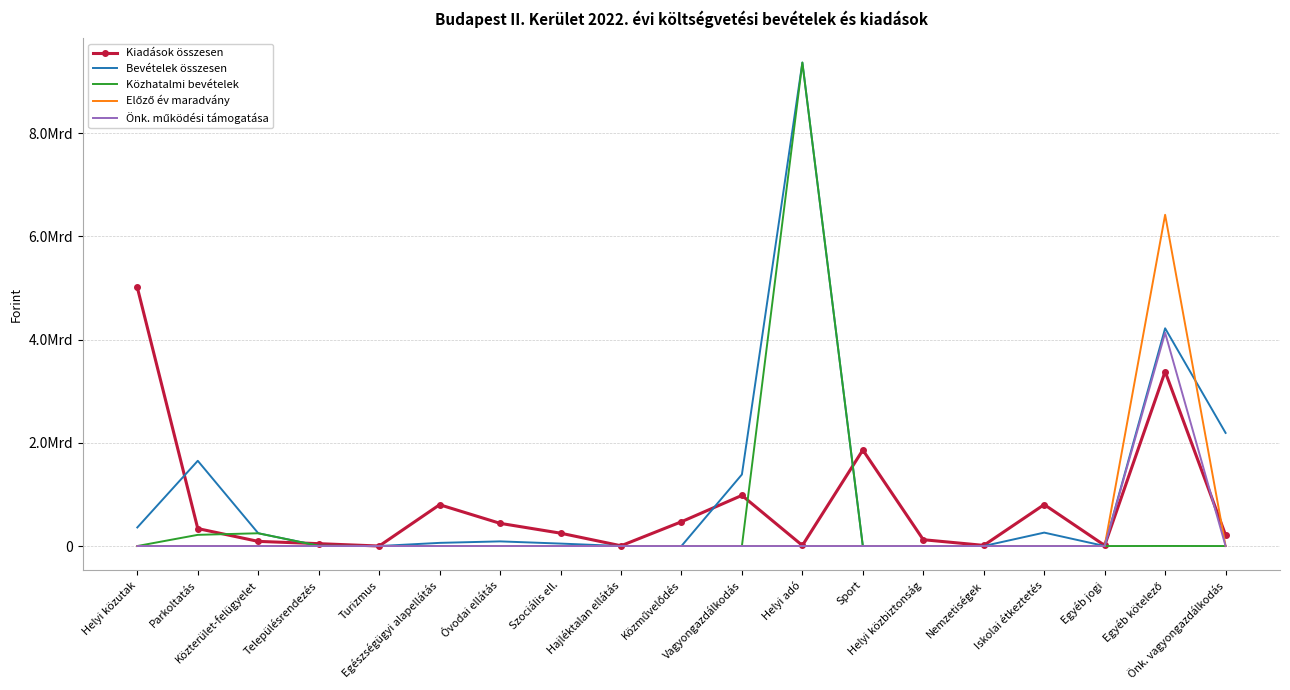

Is it true that Bevételek összesen equals 353407342 at Iskolai étkeztetés?

False